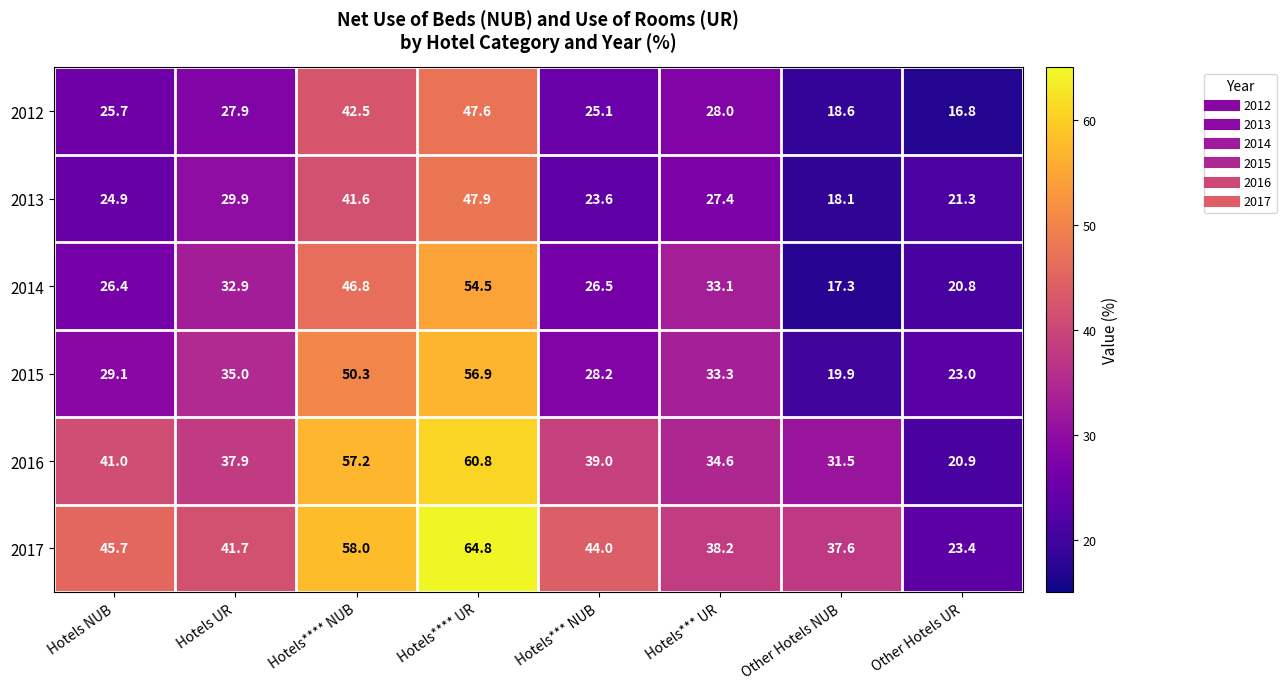

Which category has the highest value across all series?

Hotels**** UR